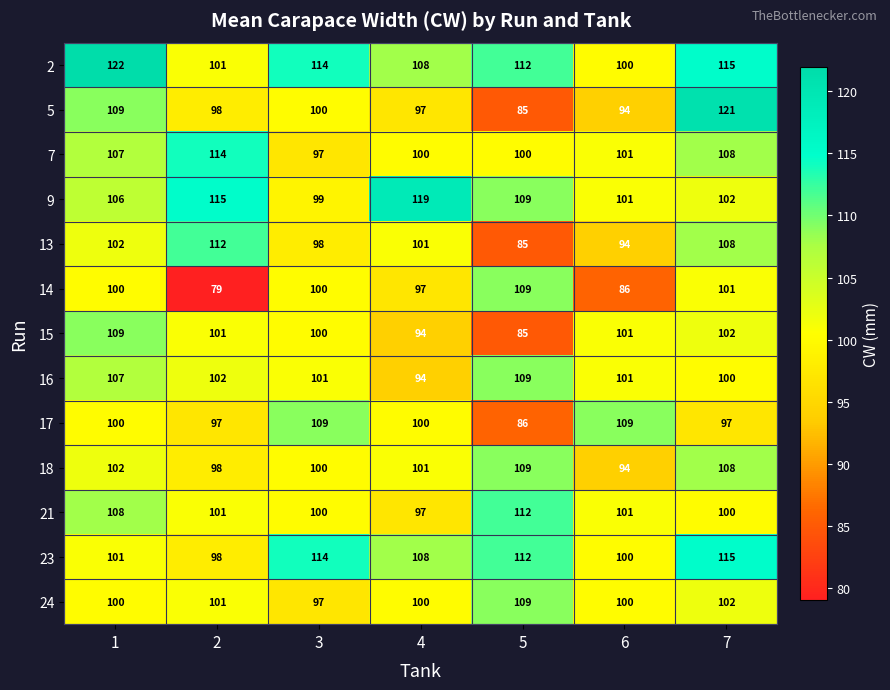

How many values in the 16 series are below 101?

2